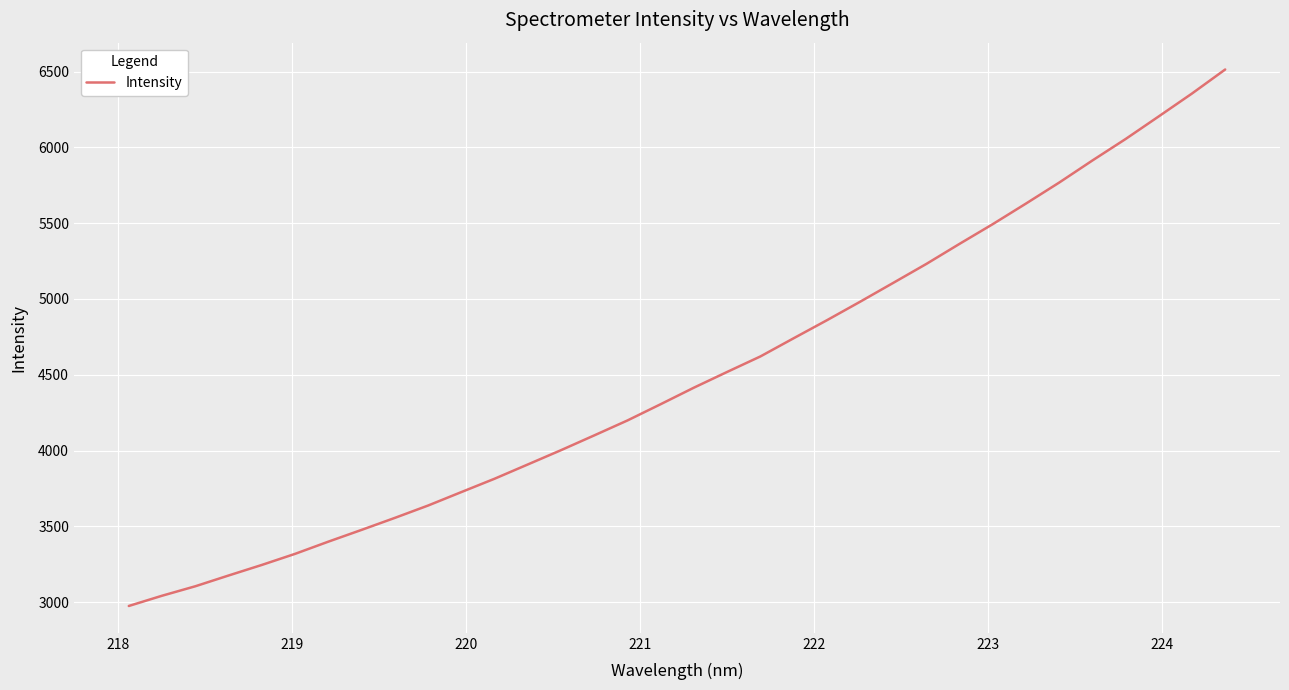

What is the greatest value displayed?

6514.3